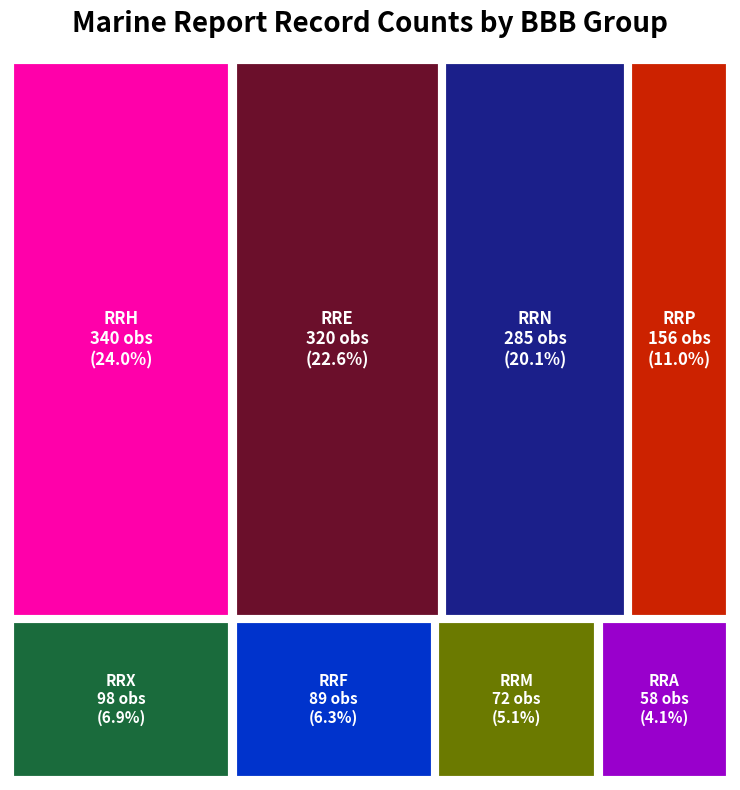

True or false: the data shows 72 at RRM.

True